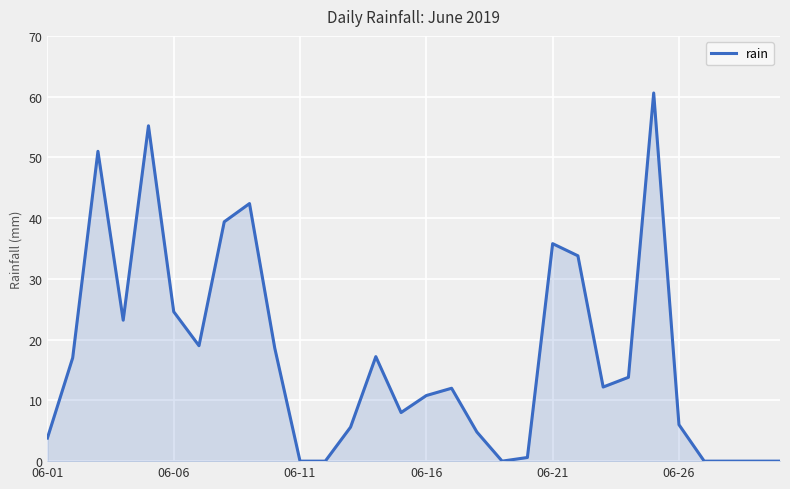

What is the difference between the maximum and minimum values?

60.6